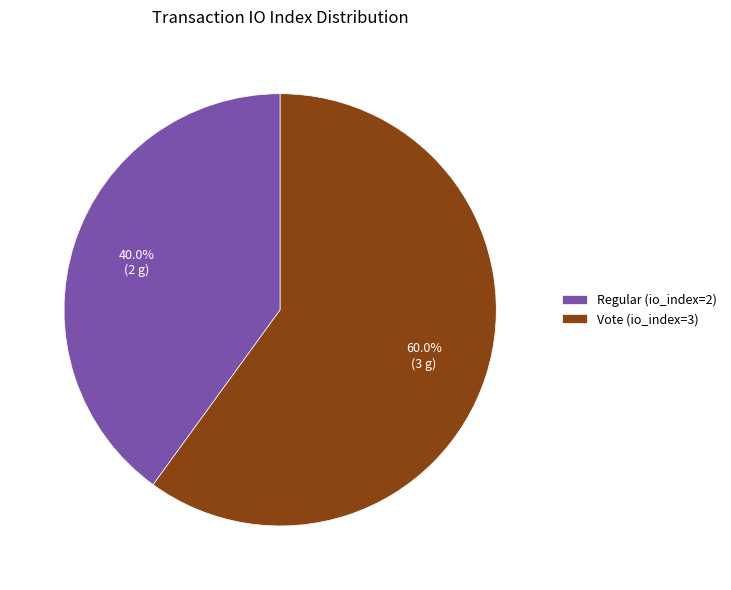

Does Vote (io_index=3) represent more than half of the total?

Yes